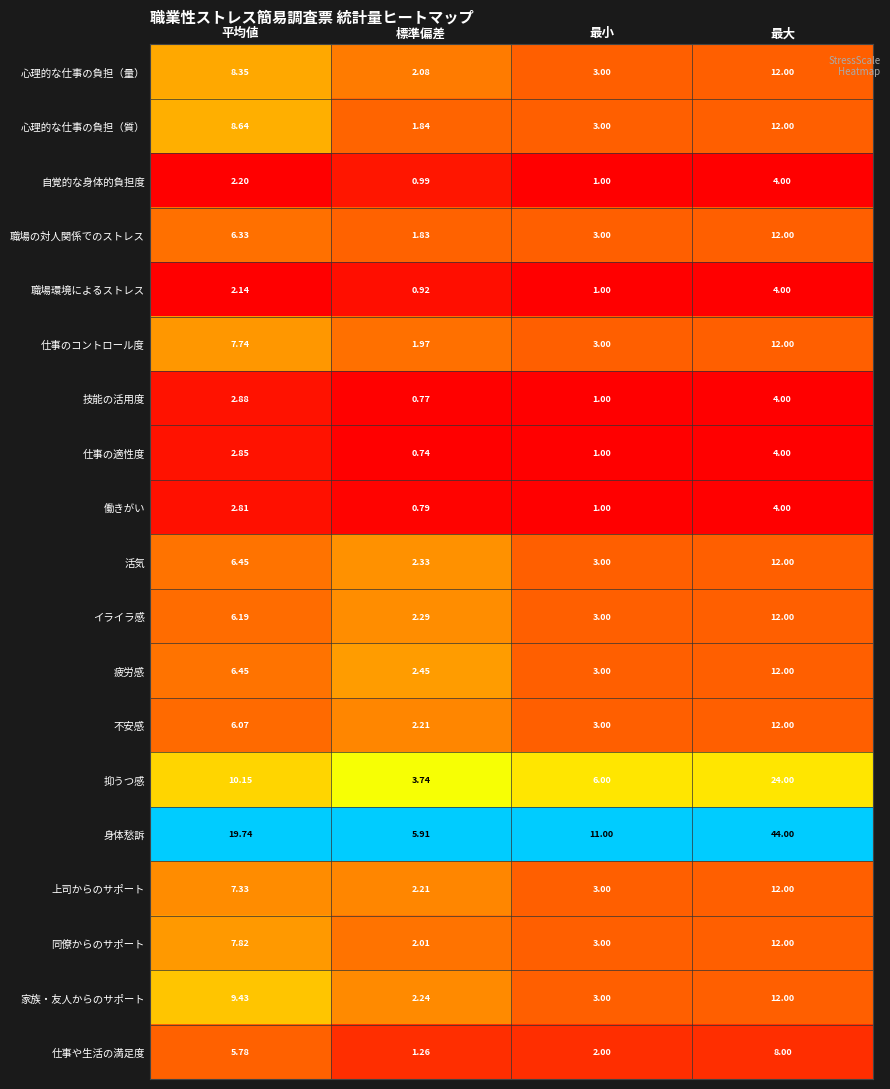

Which series has the largest total across all categories?

身体愁訴